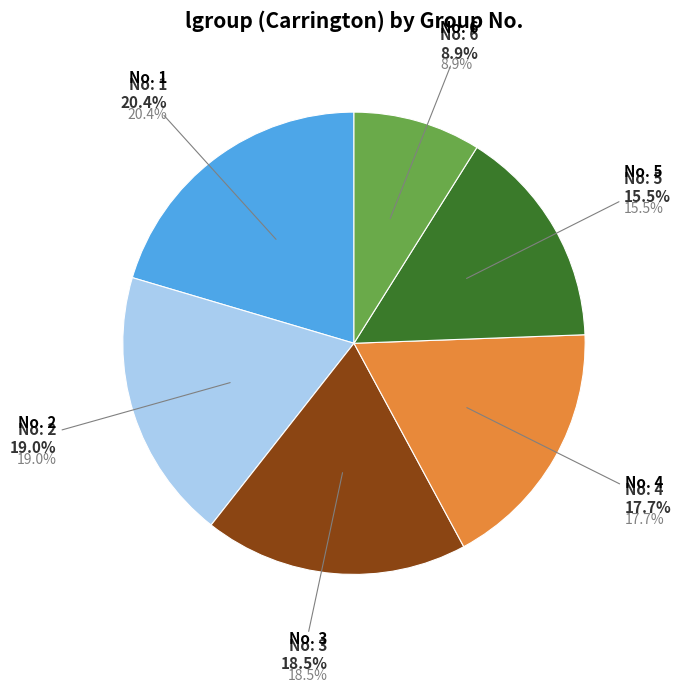

To the nearest percent, what is the difference between the largest and smallest slice percentages?

11%